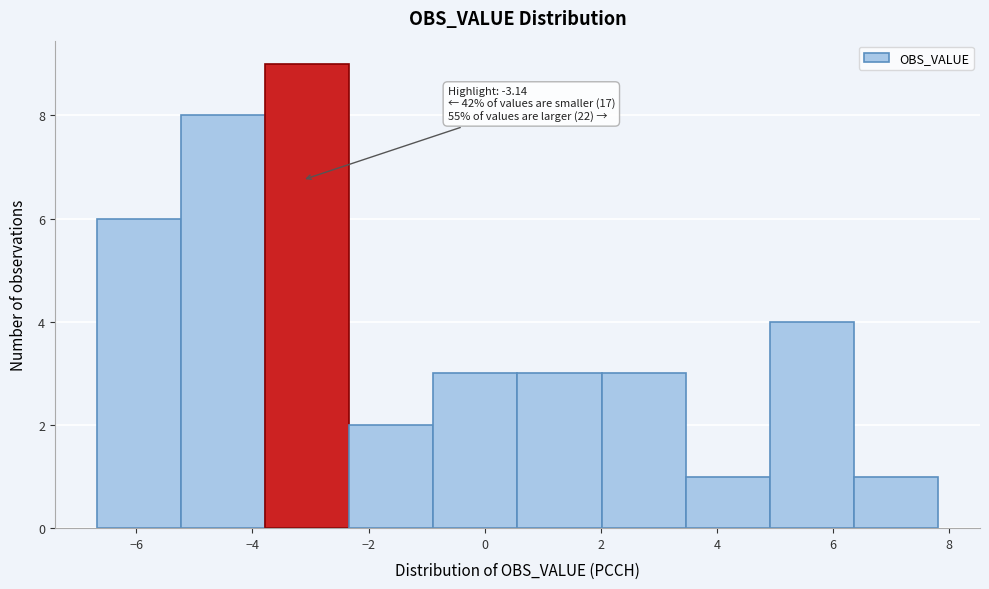

Over which range of the x-axis is the bar tallest?

-3.8 to -2.4